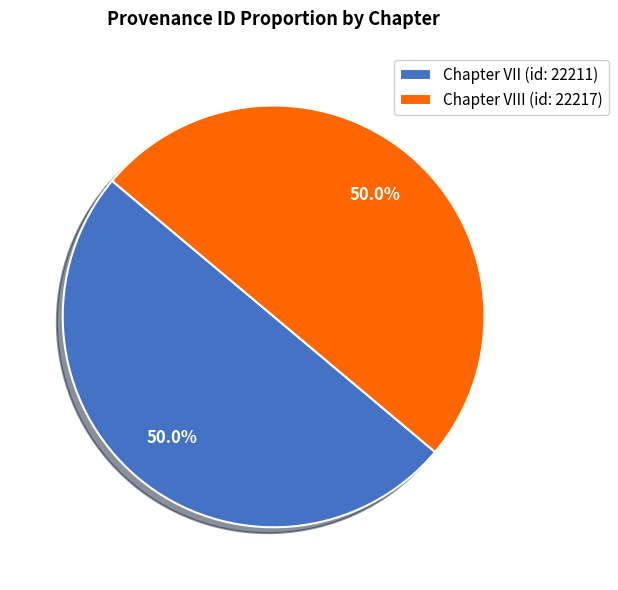

Count the number of slices in the pie.

2